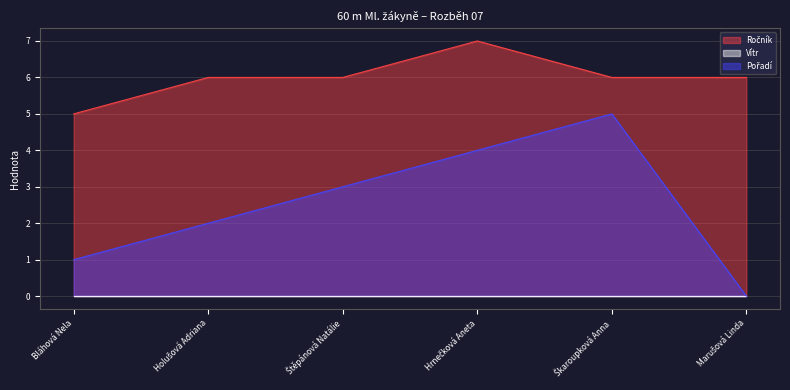

Which series changed the most between Bláhová Nela and Škaroupková Anna?

Pořadí